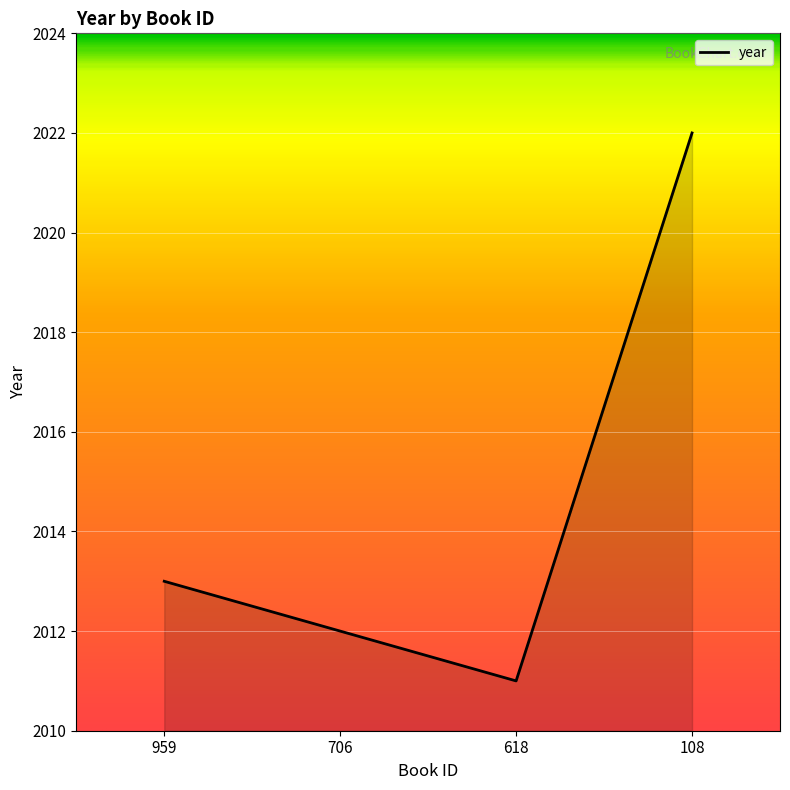

The value at 706 is 2012. True or false?

True